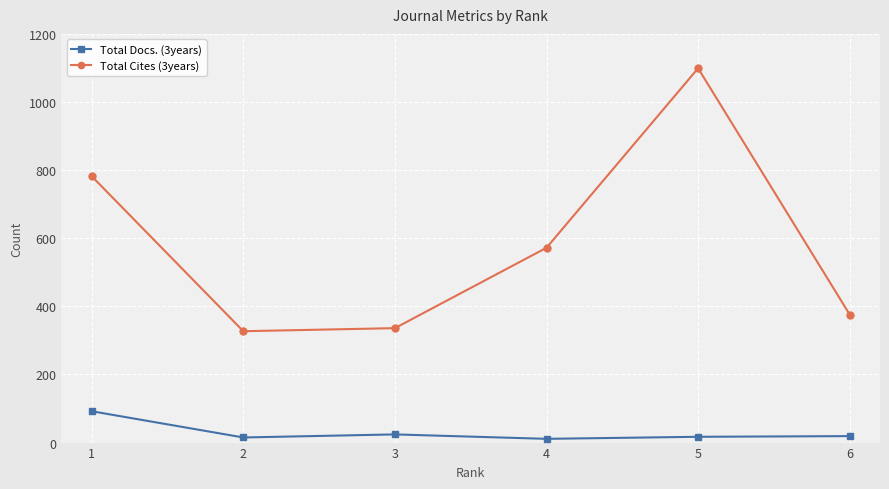

How many distinct data groups are displayed?

2